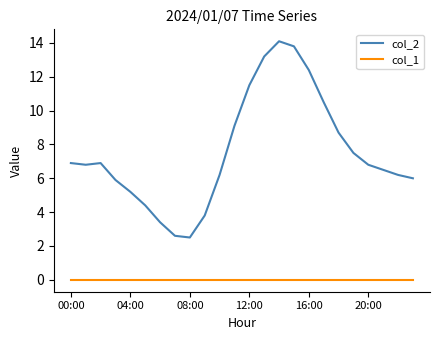

Rank the series by their average value, from lowest to highest.

col_1, col_2